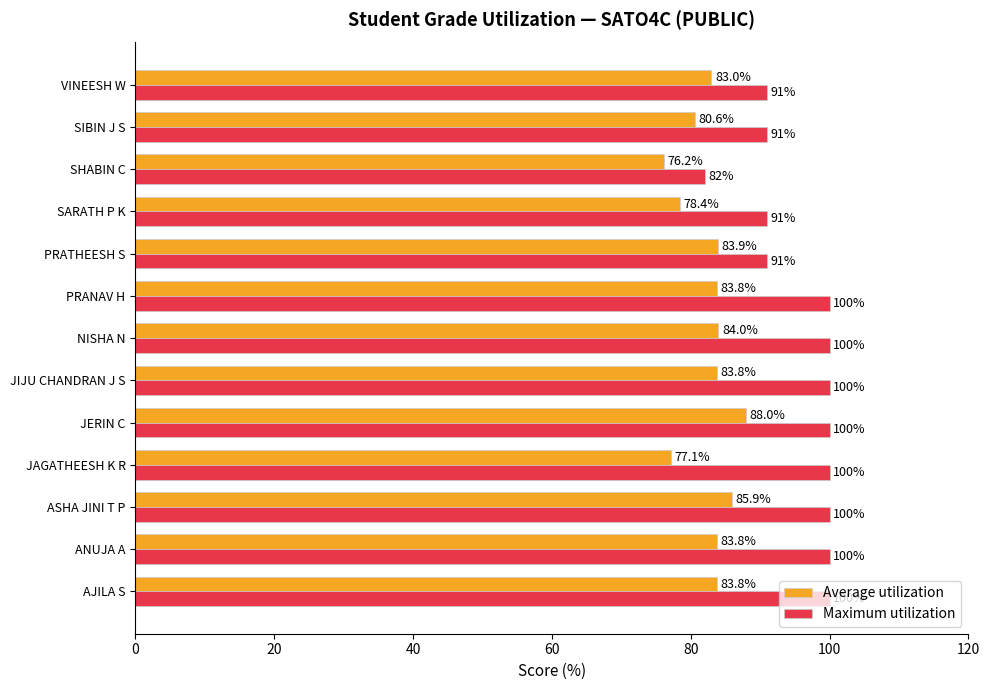

True or false: Maximum utilization has a value of 39.6 at VINEESH W.

False